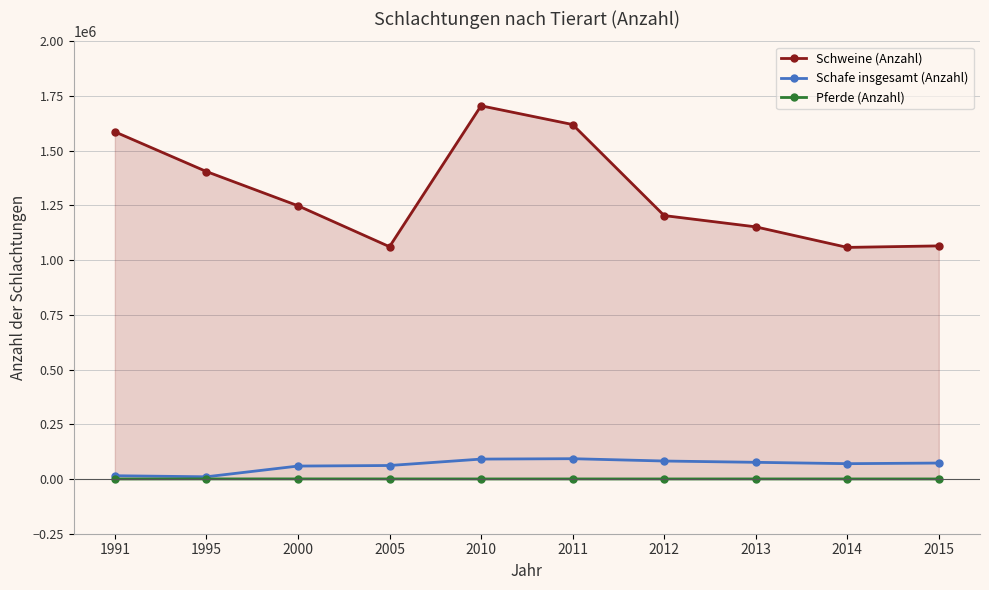

True or false: Pferde (Anzahl) and Schweine (Anzahl) cross at least once.

False